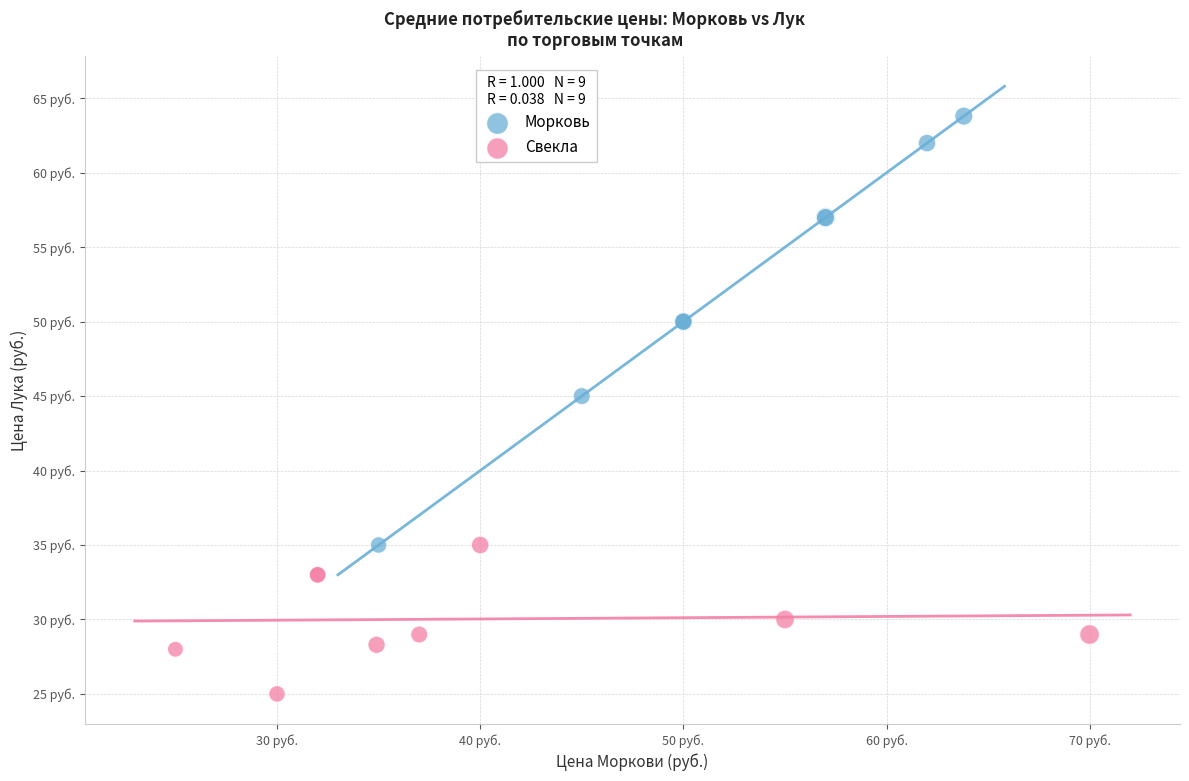

Which series contains the lowest Y value?

Свекла